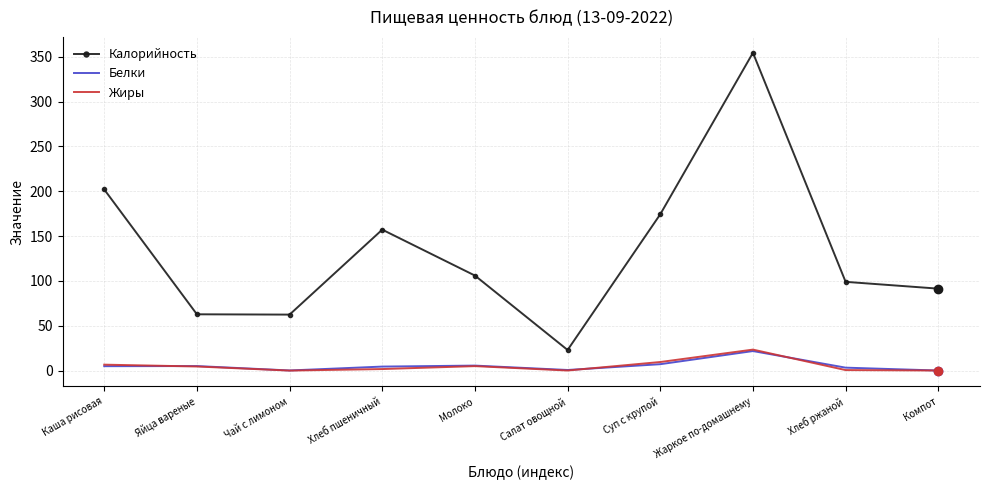

Where is Калорийность nearest to the value 188?

Суп с крупой